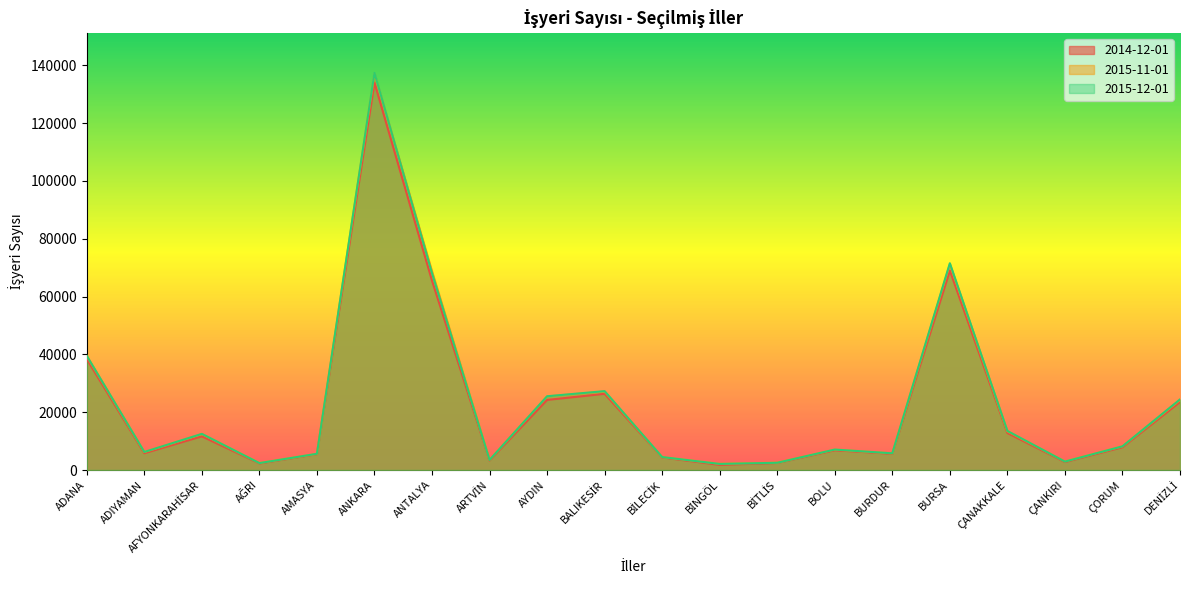

Which category has the highest value in the 2014-12-01 series?

ANKARA